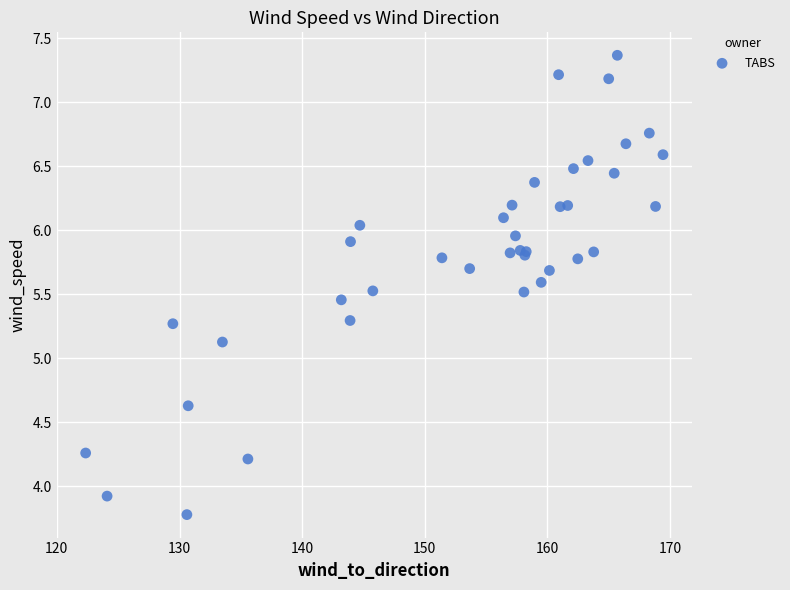

What Y value in the scatter plot is closest to 5?

5.1